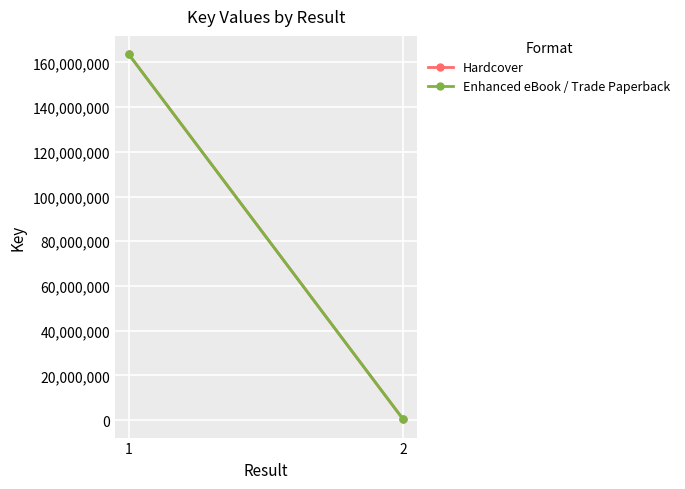

What is the difference between the maximum and minimum values in the Hardcover series?

163420230